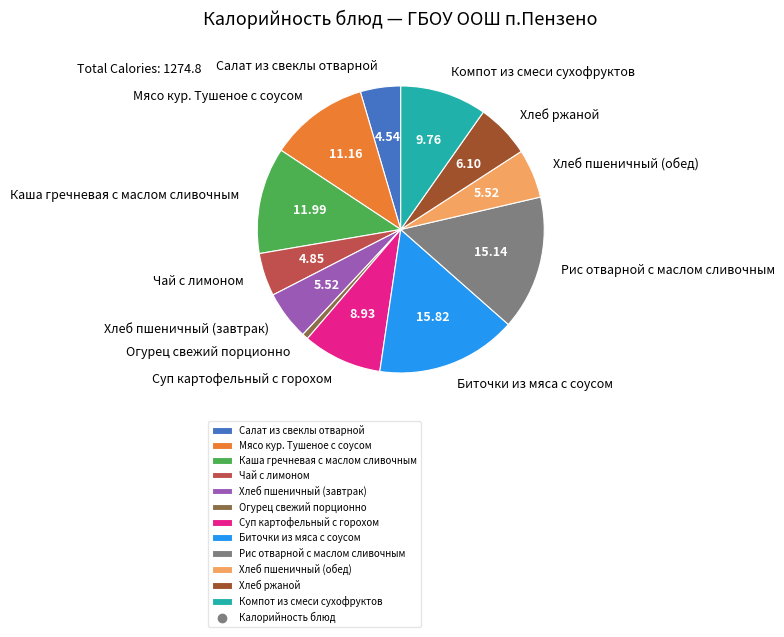

Is Рис отварной с маслом сливочным the majority of the pie?

No